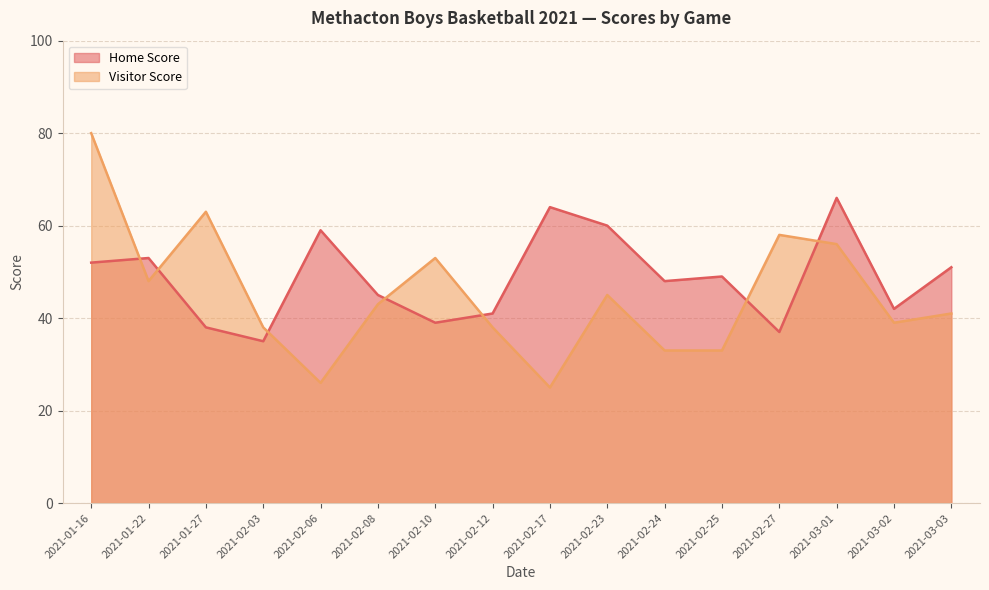

What is the value of the Visitor Score point at the 14th from the left?

56